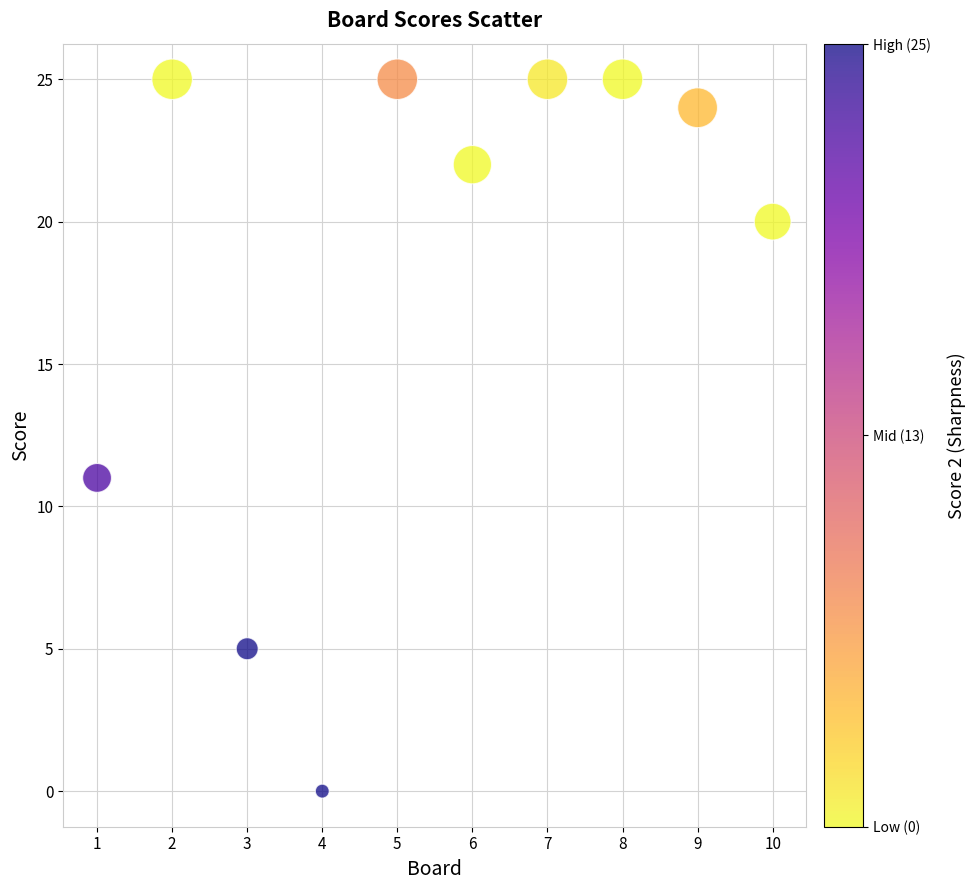

What is the average Y value?

18